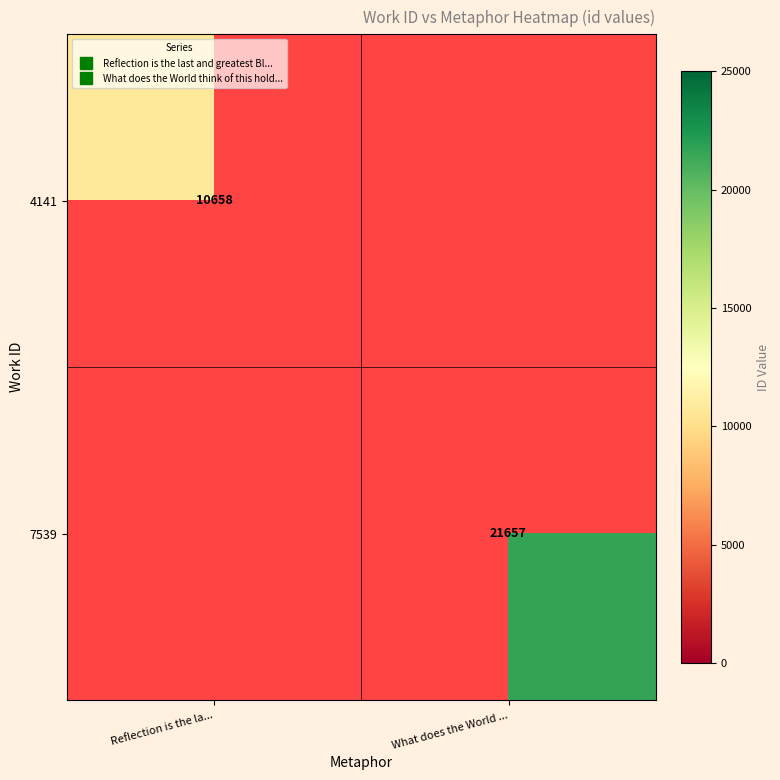

Read the 4141 value at Reflection is the la....

10658.0